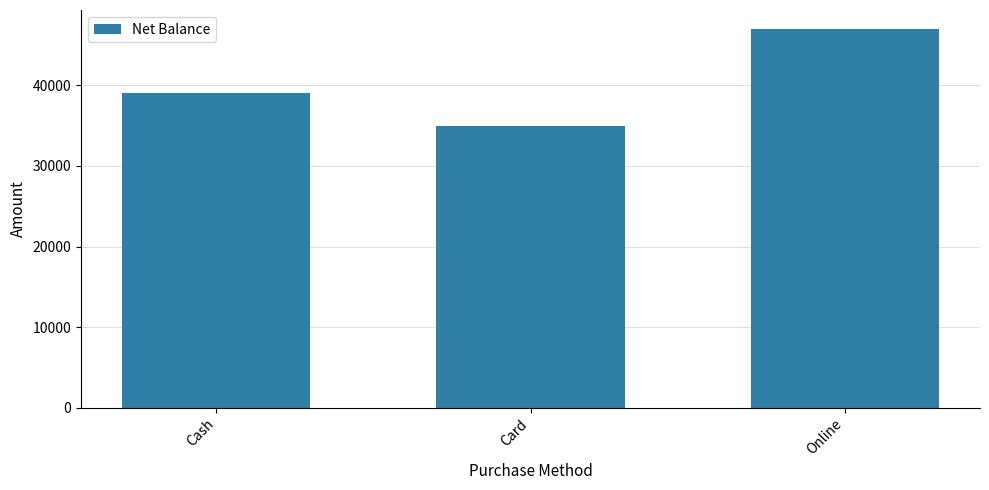

What is the change in value from Cash to Online?

+8000